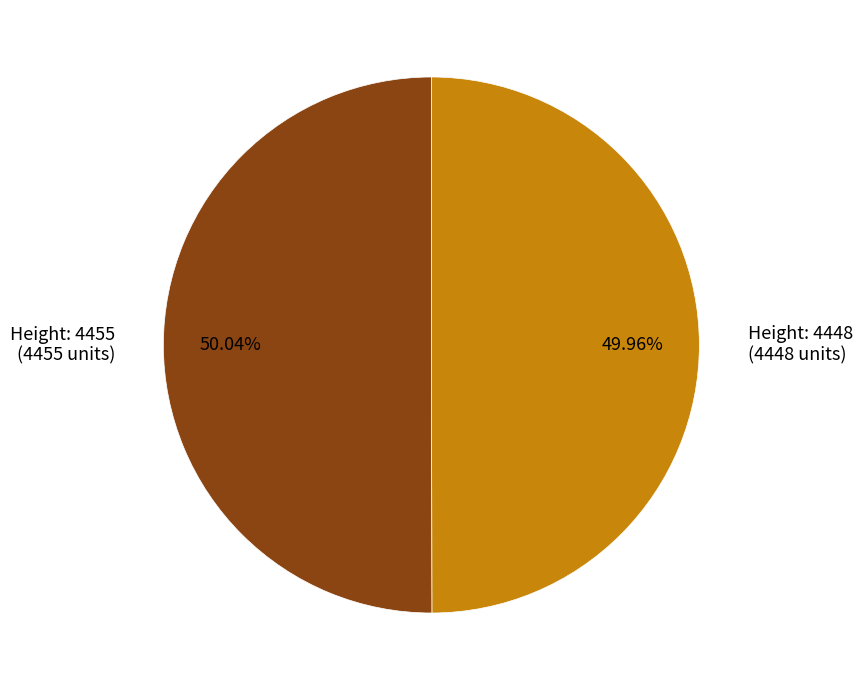

Combined, do Height: 4448 (4448 units) and Height: 4455 (4455 units) account for over 50%?

Yes